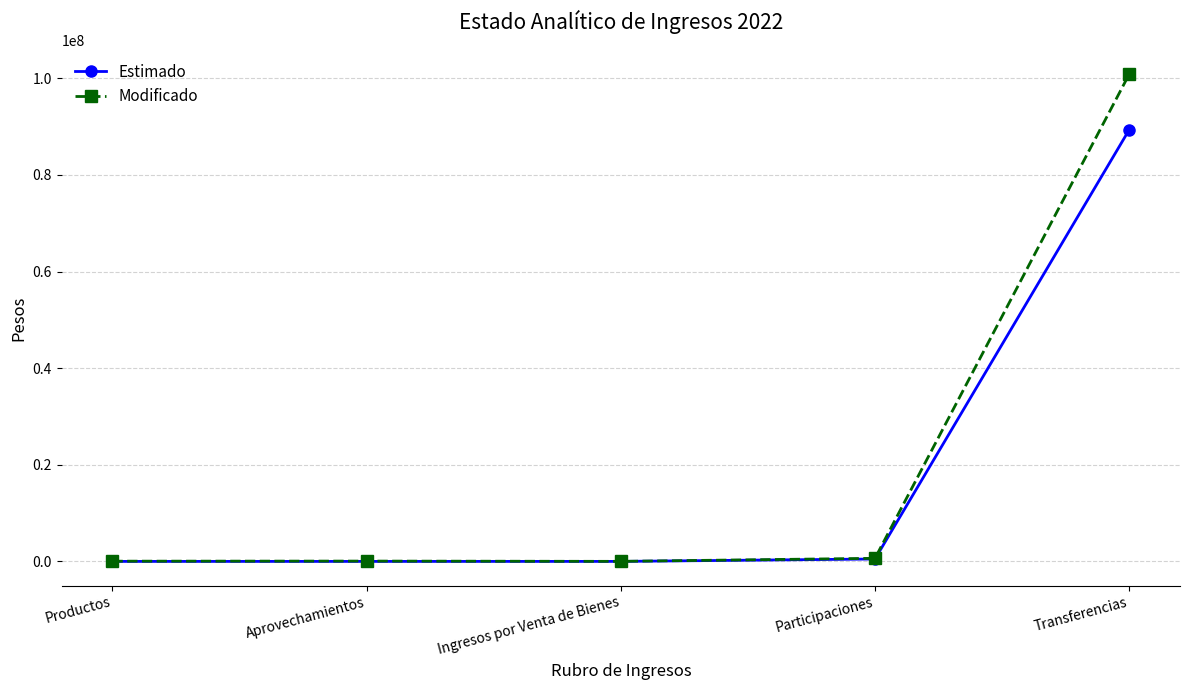

At which category is the sum across all series the highest?

Transferencias